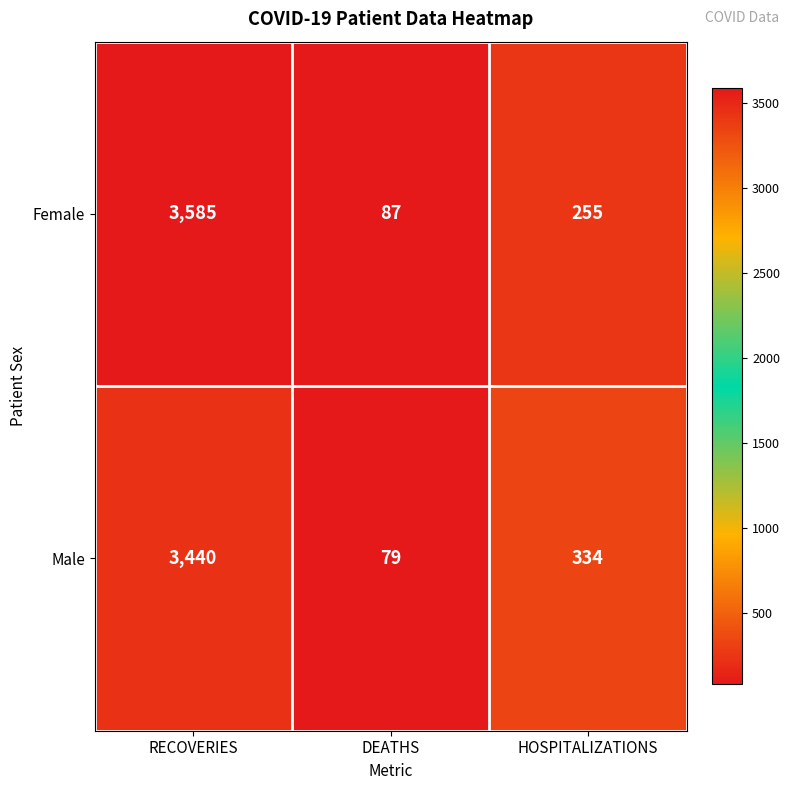

The Male series shows 951 at RECOVERIES. True or false?

False